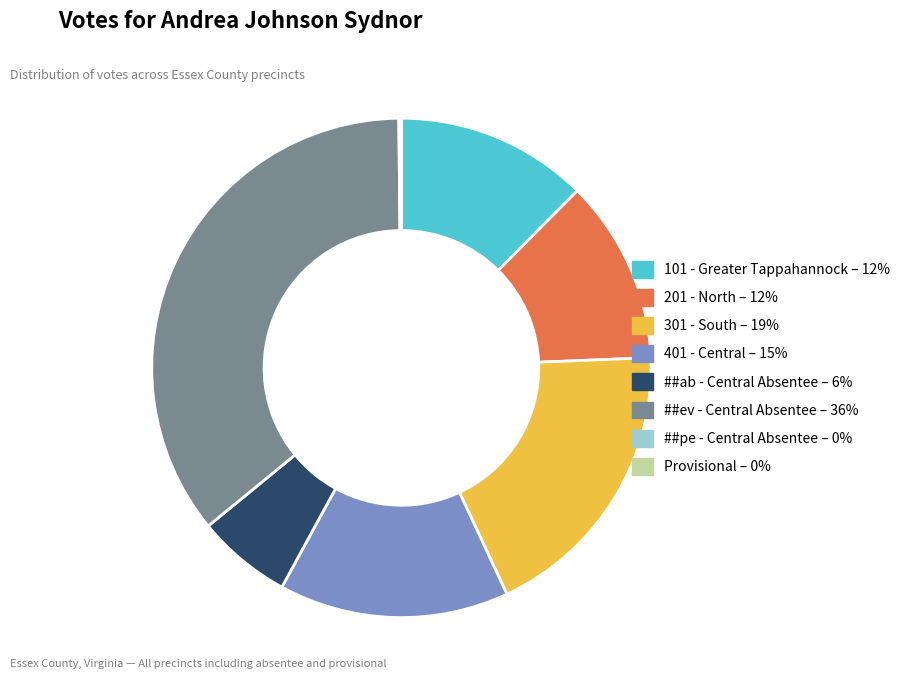

What is the largest slice in the pie chart?

##ev - Central Absentee